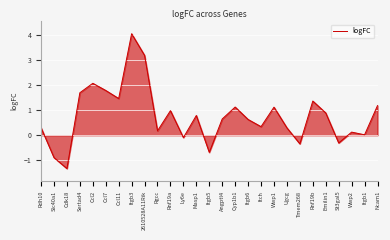

Approximately how many times larger is the value at Itgb3 compared to Ncam1?

3.4